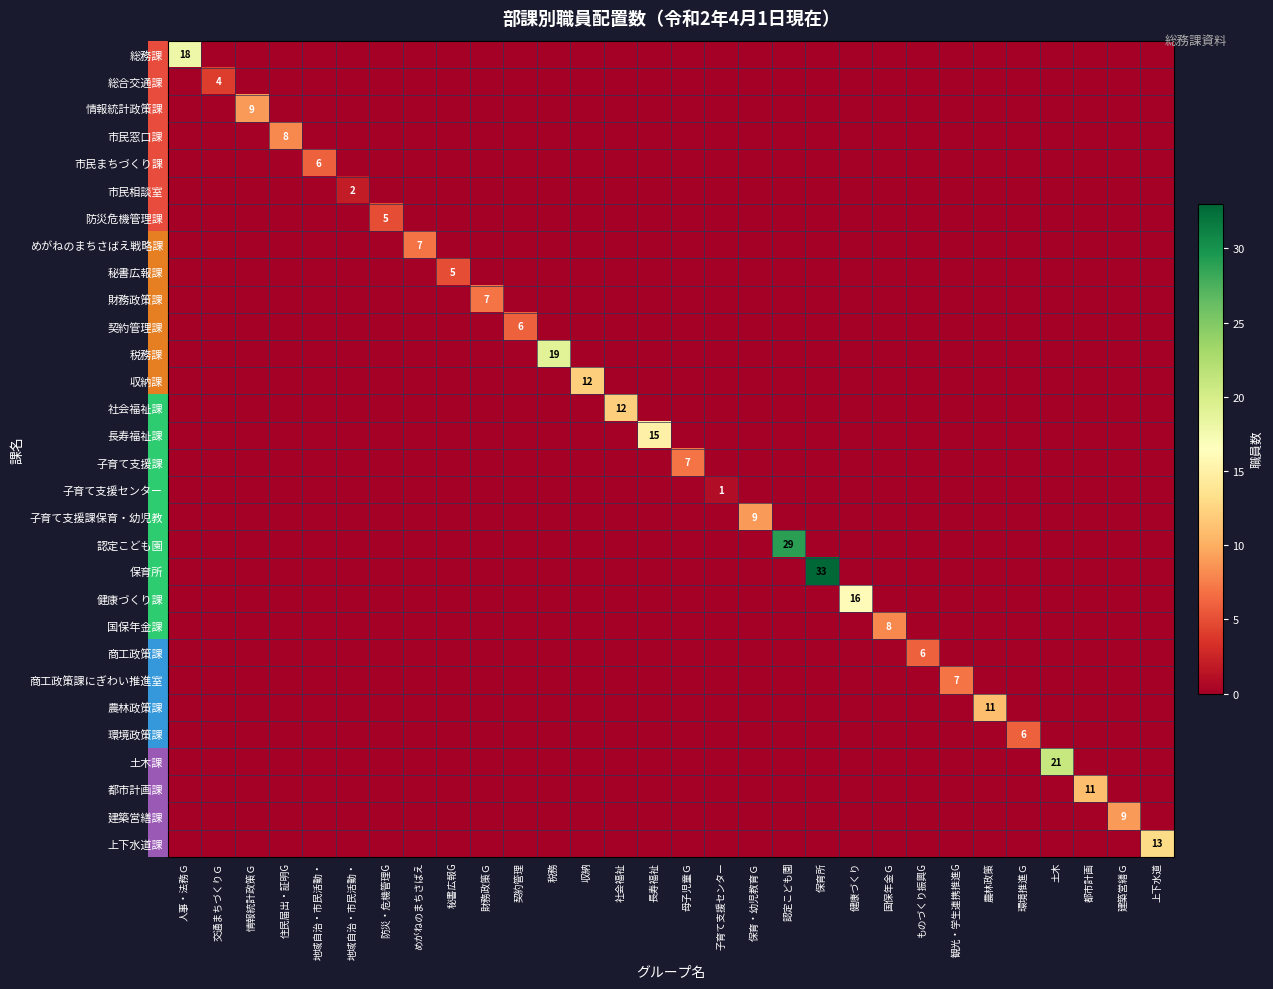

What is the sum of all 総務課 values?

18